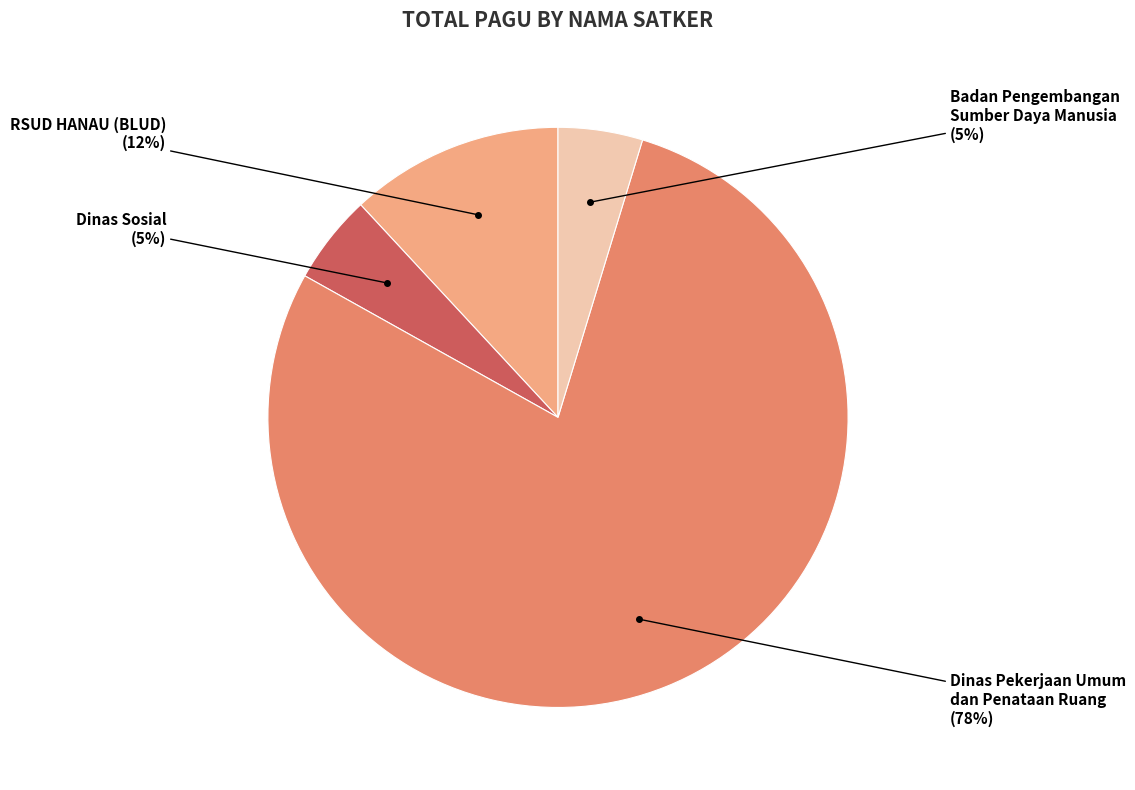

To the nearest percent, what is the average slice percentage?

25%